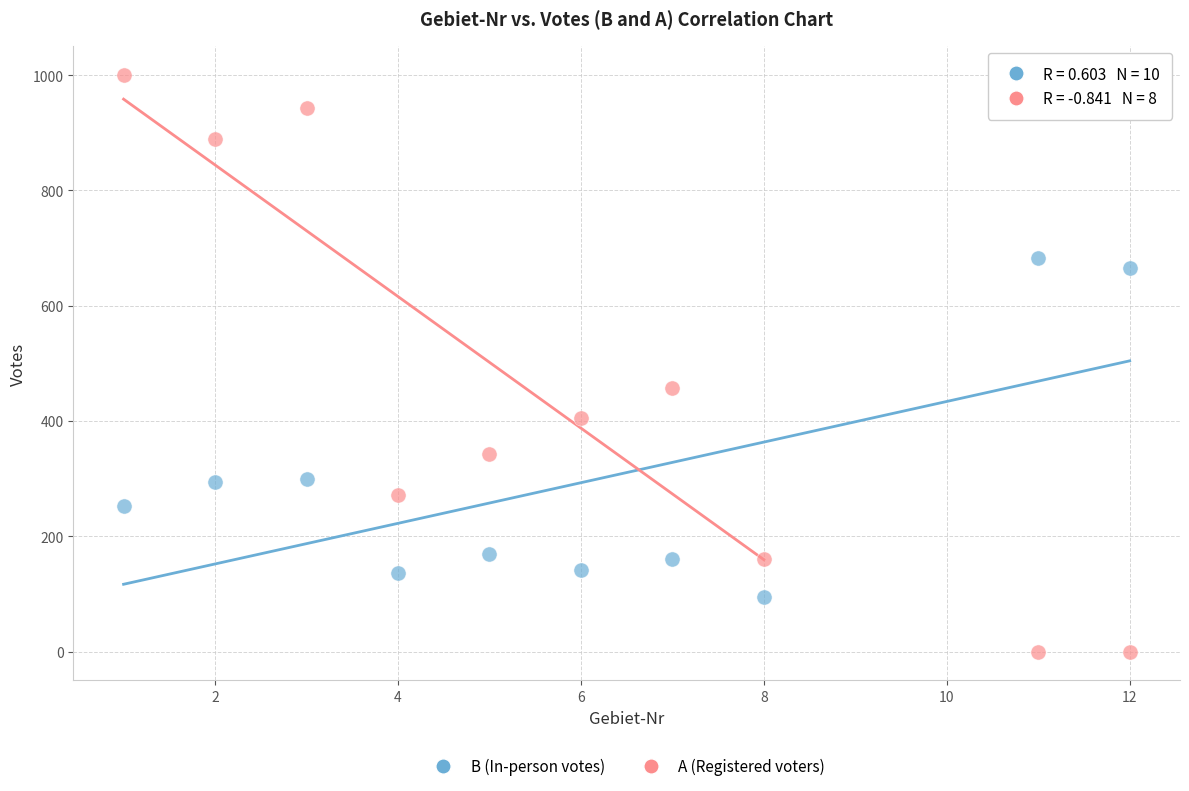

Which series reaches the maximum Y coordinate?

A (Registered voters)